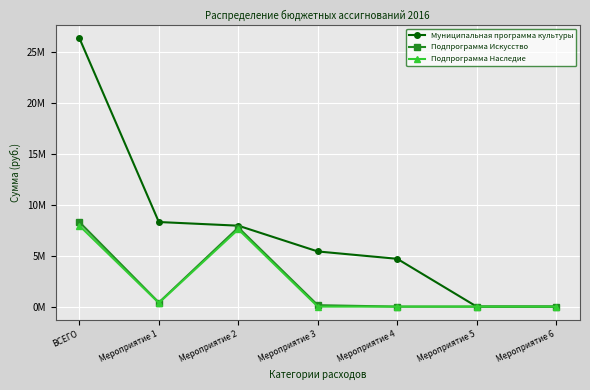

Which series changed the most between ВСЕГО and Мероприятие 4?

Муниципальная программа культуры